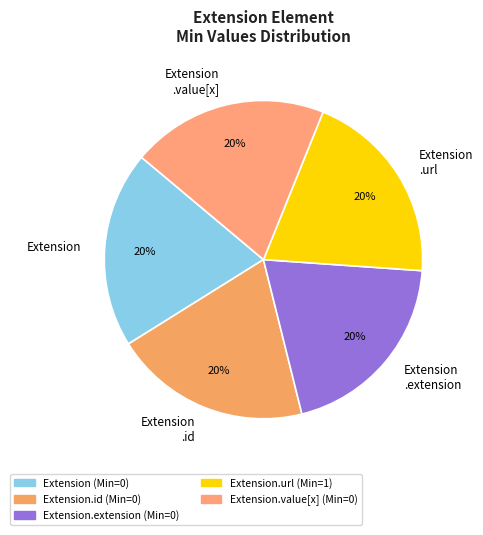

How many segments does this pie chart have?

5